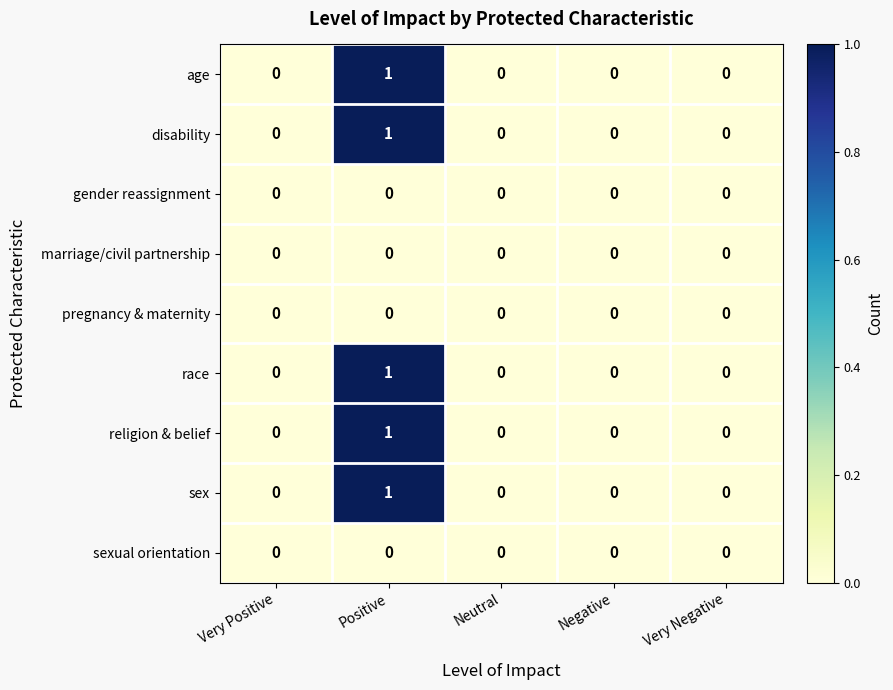

Is it true that age equals 0 at Very Positive?

True